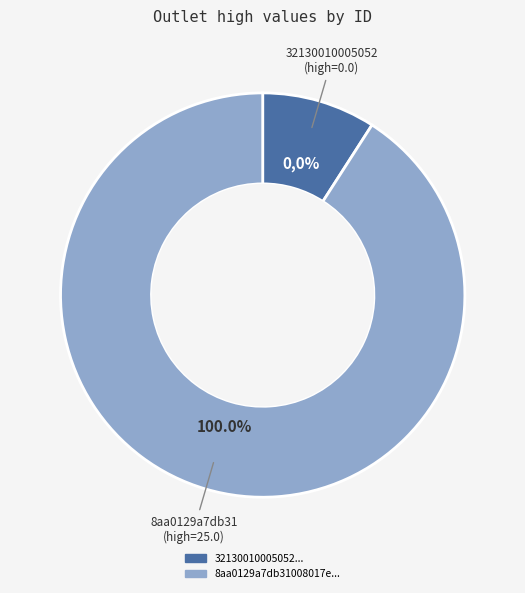

Which category has the smallest portion of the pie?

32130010005052